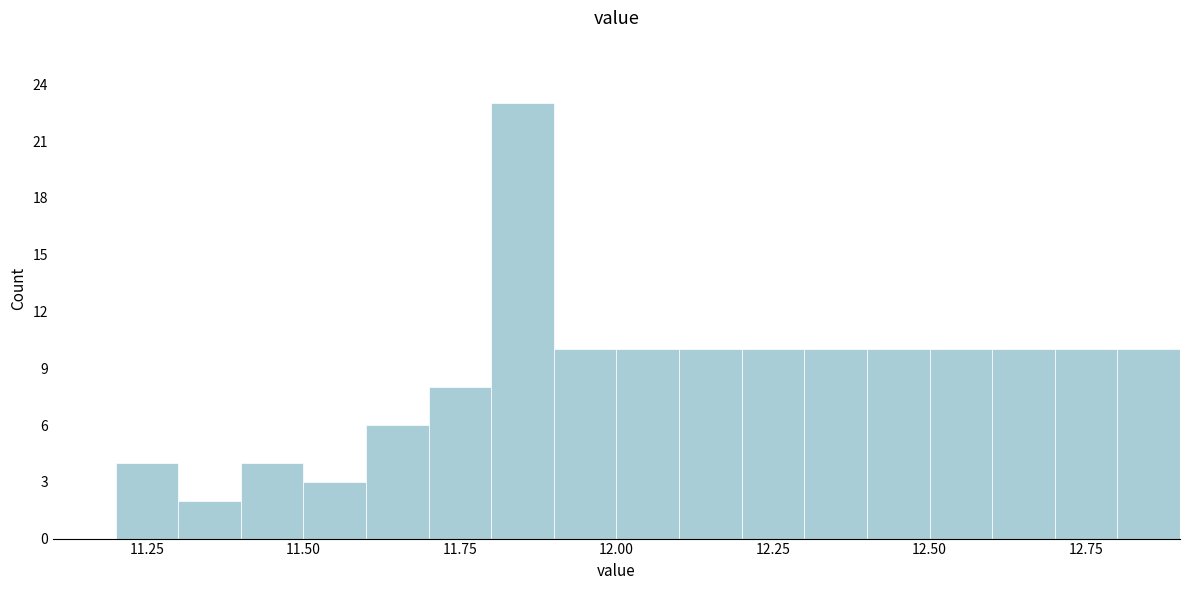

Around what value on the x-axis is the tallest bar? Give the approximate position of its centre, as read against the axis.

11.85